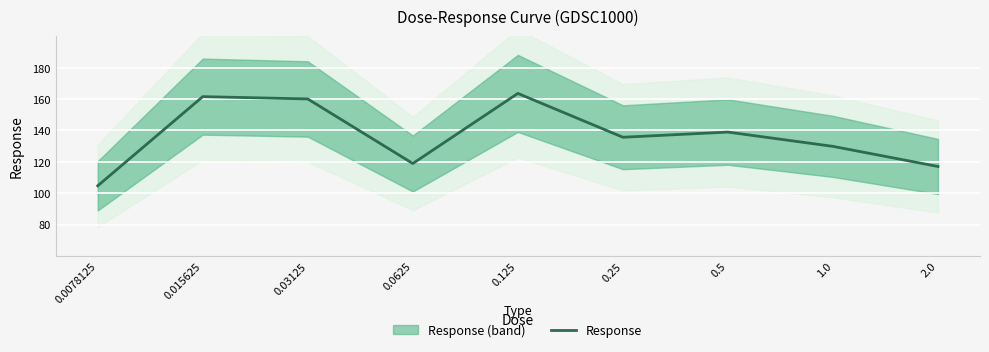

Rank the categories by value from highest to lowest.

0.125, 0.015625, 0.03125, 0.5, 0.25, 1.0, 0.0625, 2.0, 0.0078125